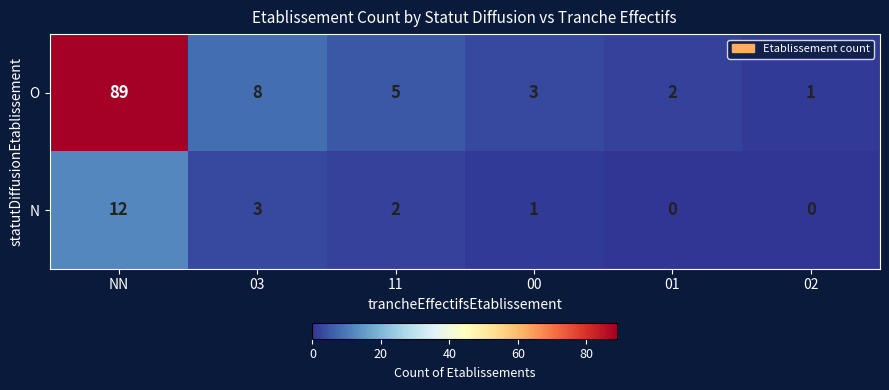

True or false: O has a value of 4 at 03.

False